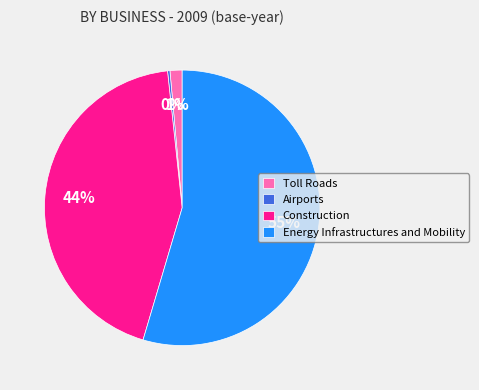

To the nearest percent, what is the average slice percentage?

25%